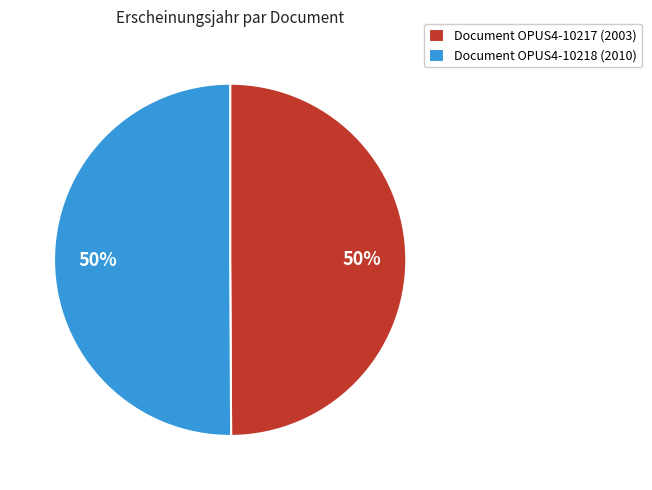

True or false: Document OPUS4-10217 (2003) accounts for 55% of the total.

False